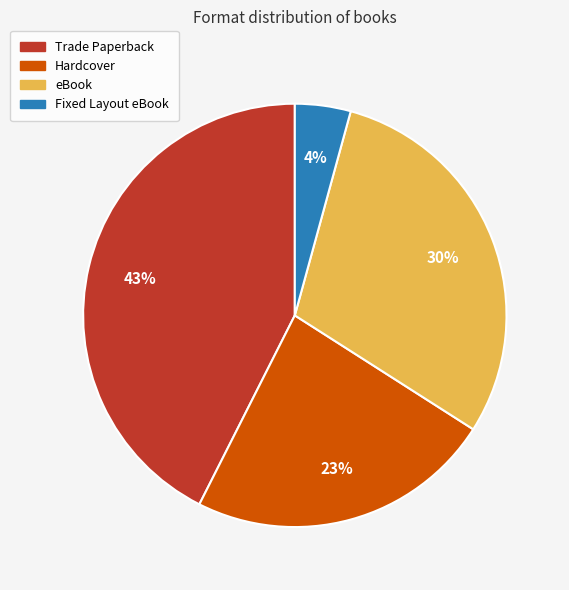

Which slice is the largest?

Trade Paperback